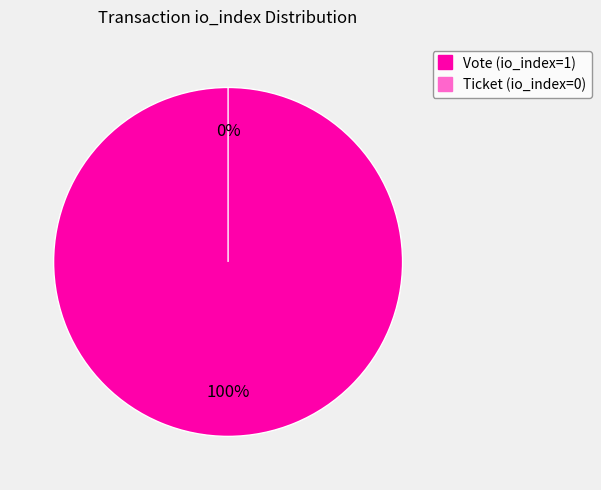

What is the largest slice in the pie chart?

Vote (io_index=1)